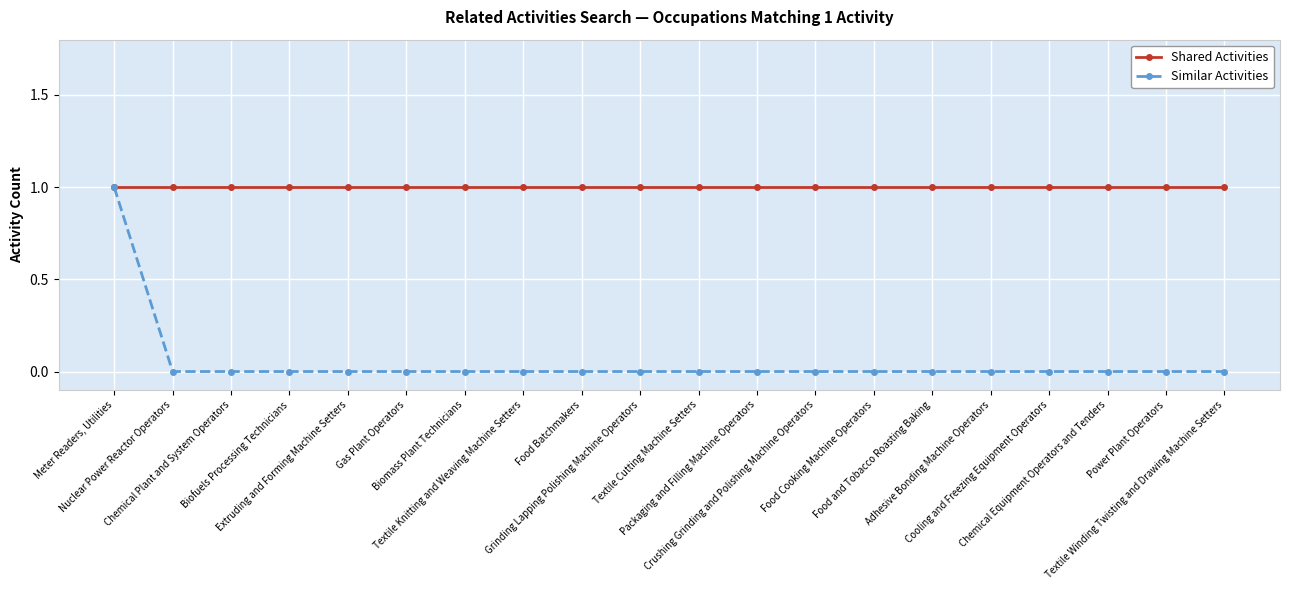

What is the spread (max minus min) of values at Power Plant Operators?

1